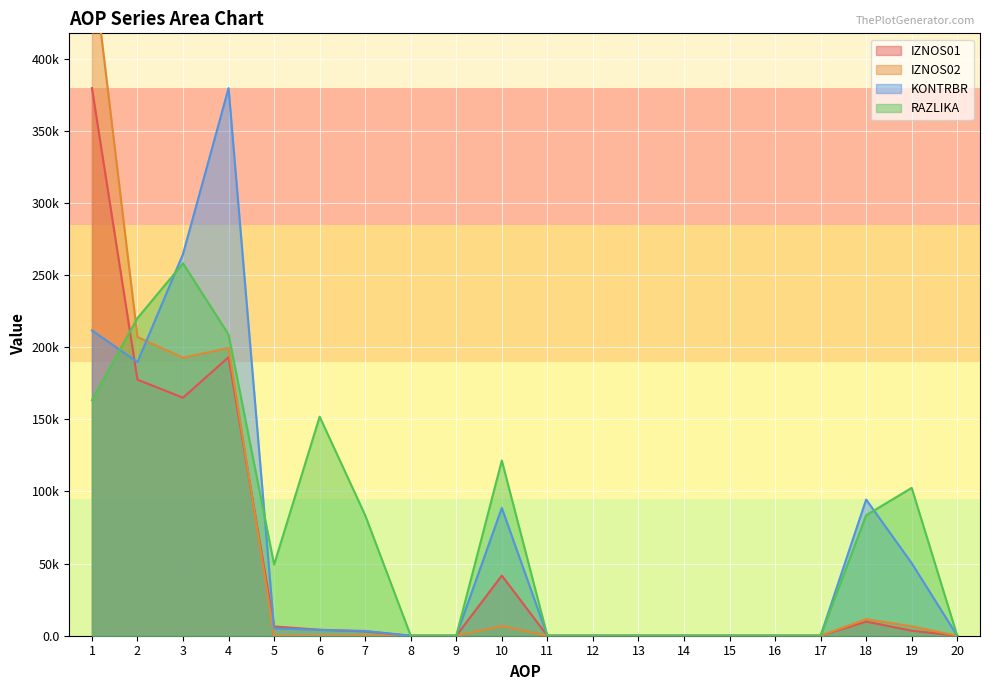

Rank the series by their maximum value, from highest to lowest.

IZNOS02, IZNOS01, KONTRBR, RAZLIKA